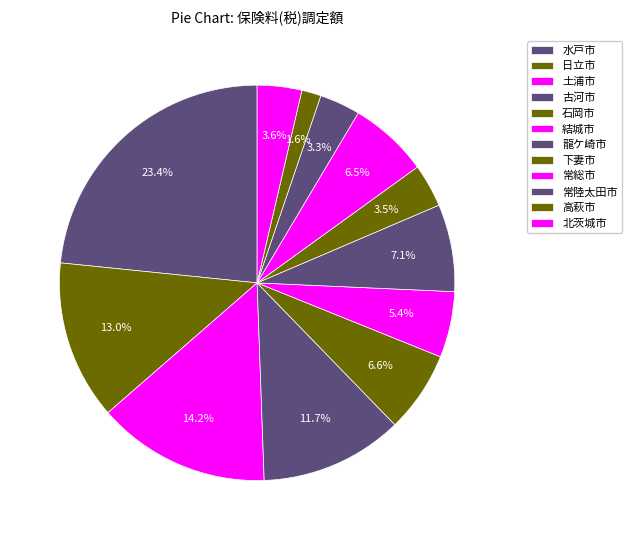

How many slices are in this pie chart?

12